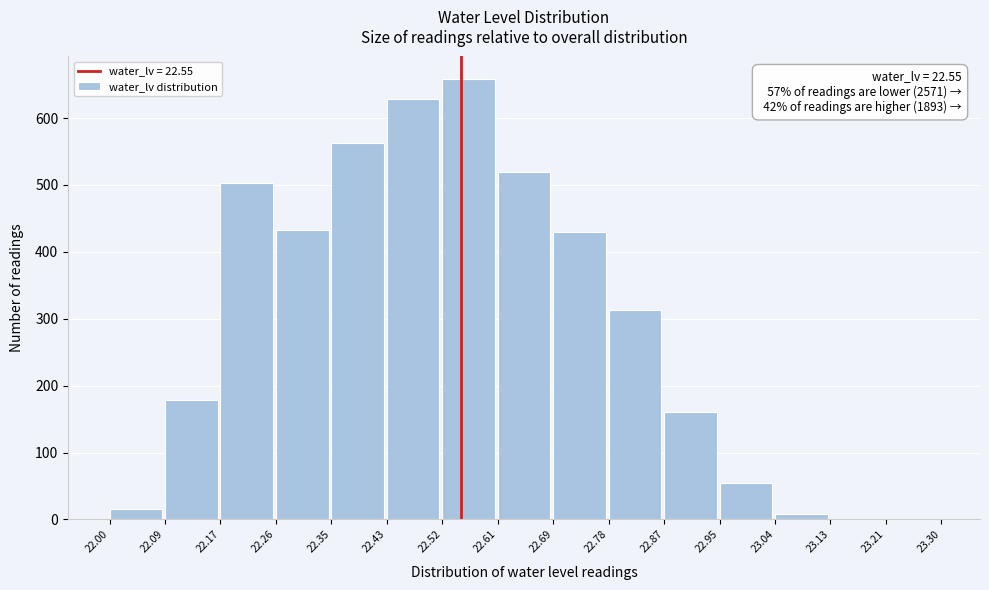

Which range on the x-axis has the tallest bar?

22.52 to 22.61